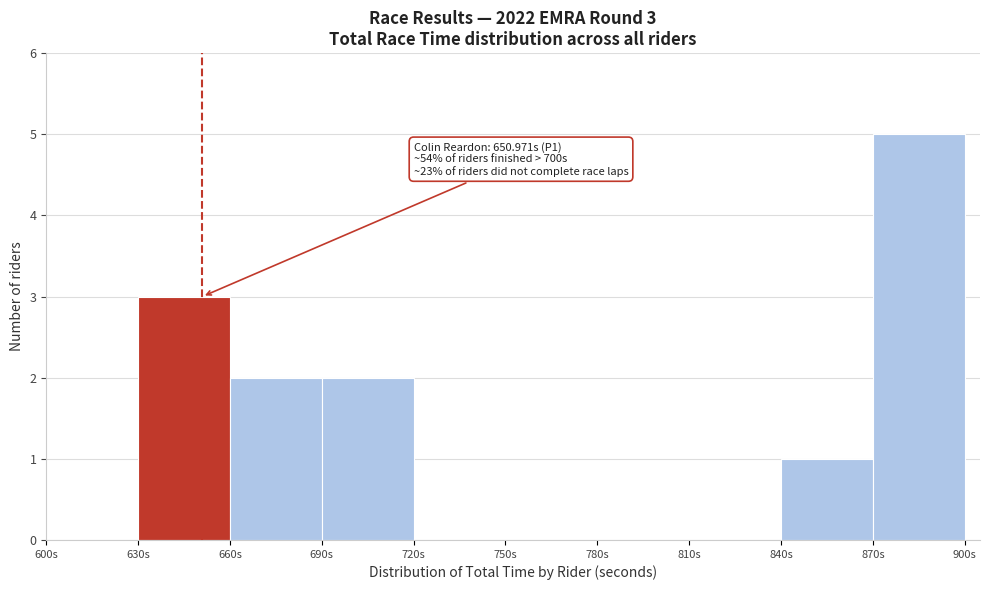

Which range on the x-axis has the tallest bar?

870 to 900